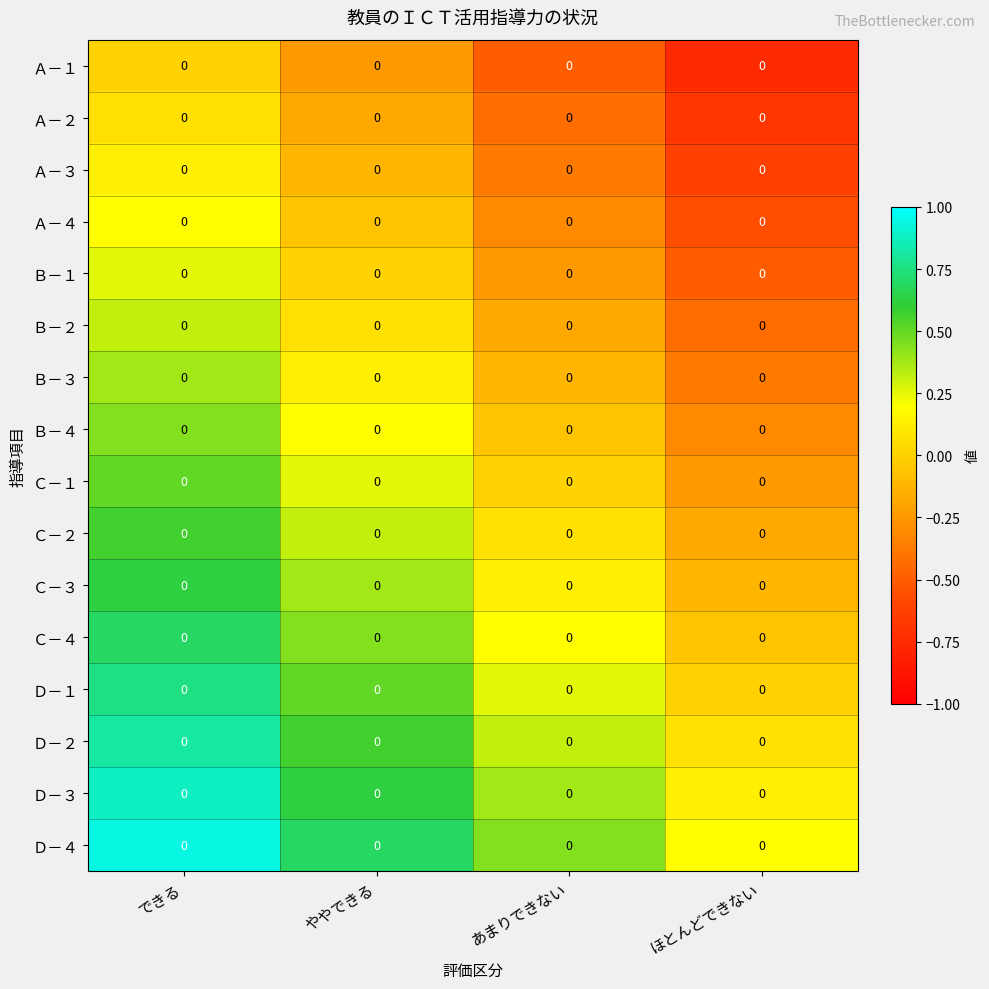

What is the difference between the maximum and minimum values in the Ｃ－１ series?

0.8